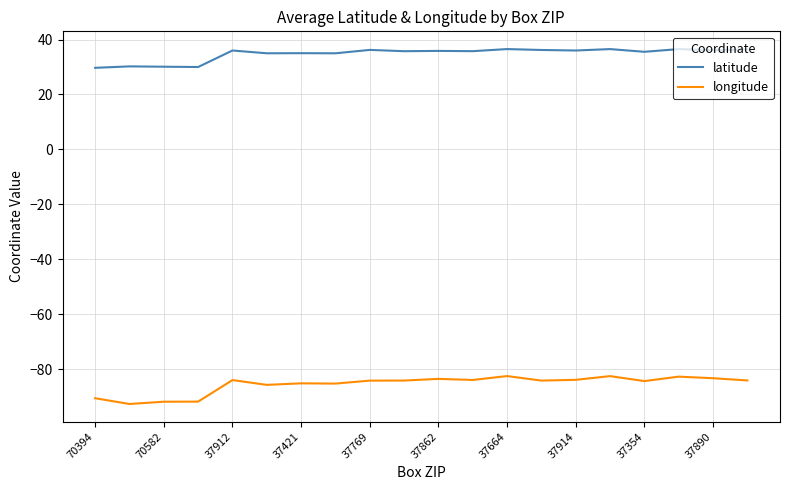

List the series in order of their overall mean, lowest first.

longitude, latitude